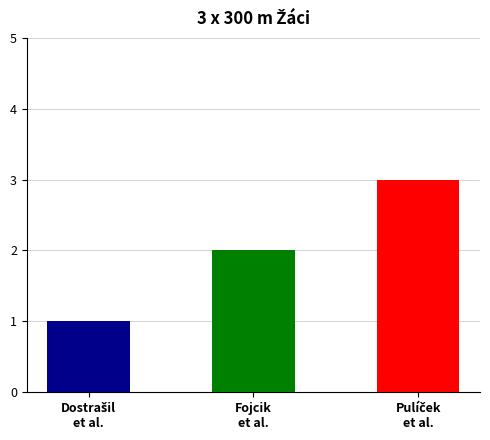

What is the change in value from Dostrašil, Klíma, Maček to Fojcik, Vlk, Branikovič?

+1